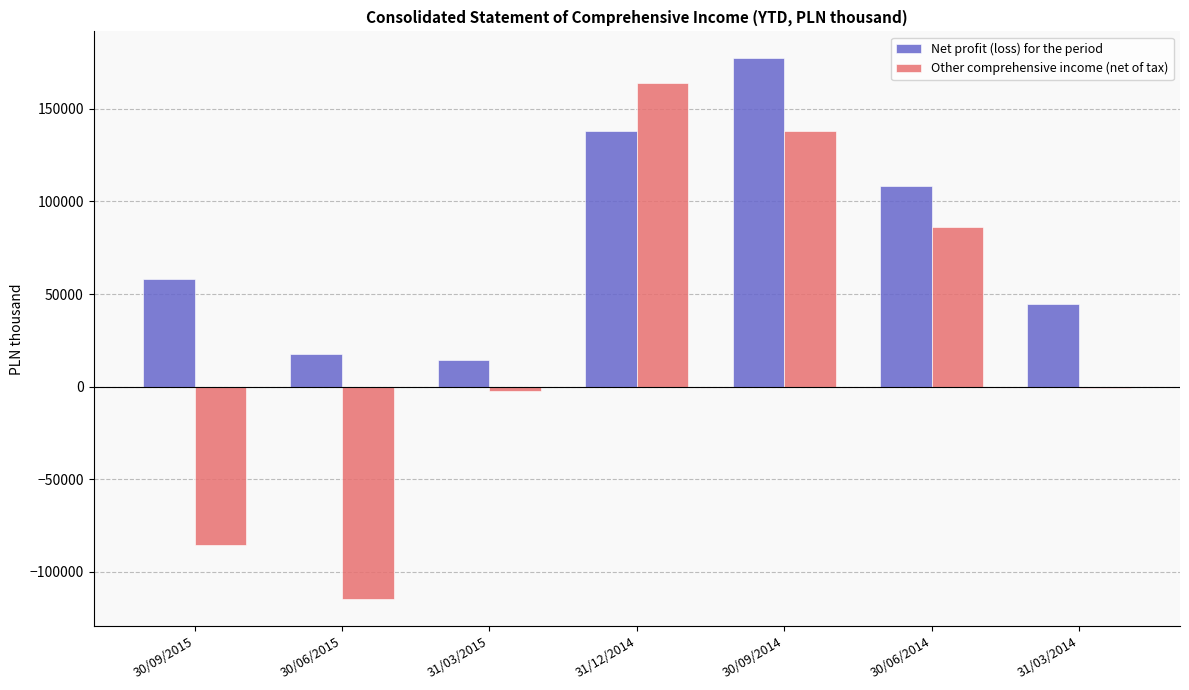

Reading right to left, list all the values displayed in this chart.

Net profit (loss) for the period: 31/03/2014=44638	30/06/2014=108498	30/09/2014=177264	31/12/2014=138031	31/03/2015=14516	30/06/2015=17803	30/09/2015=58219
Other comprehensive income (net of tax): 31/03/2014=-911	30/06/2014=86147	30/09/2014=138294	31/12/2014=163900	31/03/2015=-2208	30/06/2015=-114807	30/09/2015=-85321